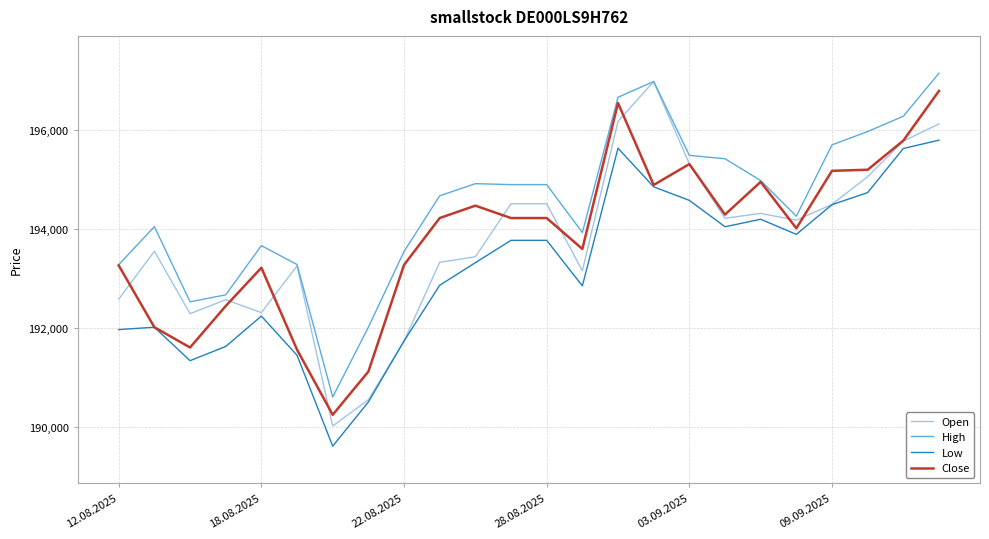

What are all the series names shown in the legend?

Open, High, Low, Close